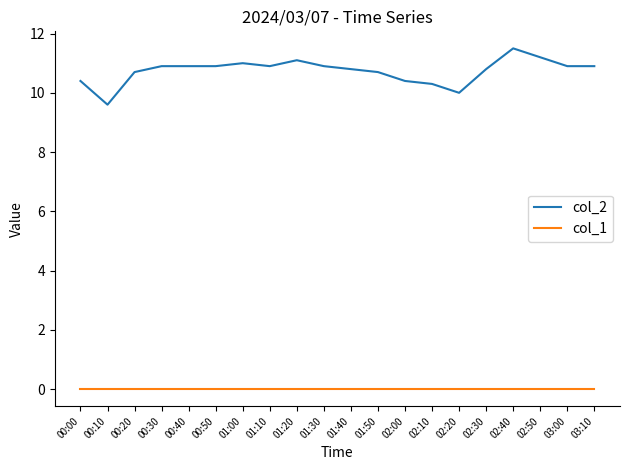

Is it true that col_2 equals 18.2 at 03:10?

False